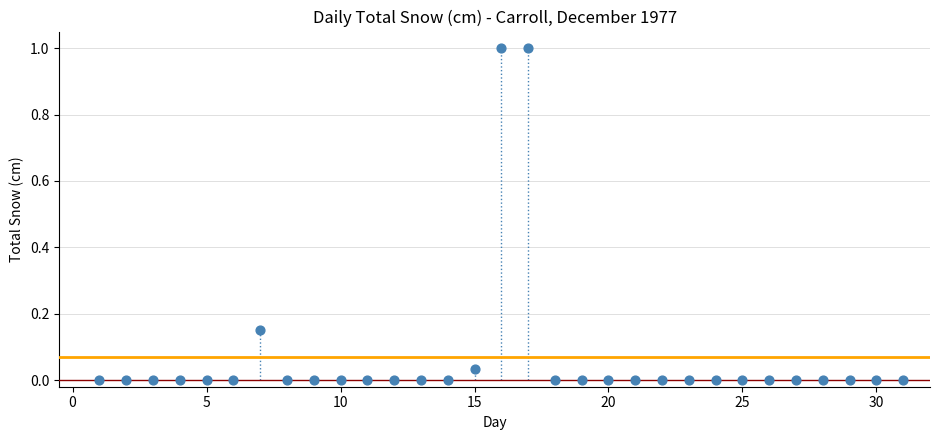

What is the range of Y values (max minus min)?

1.0